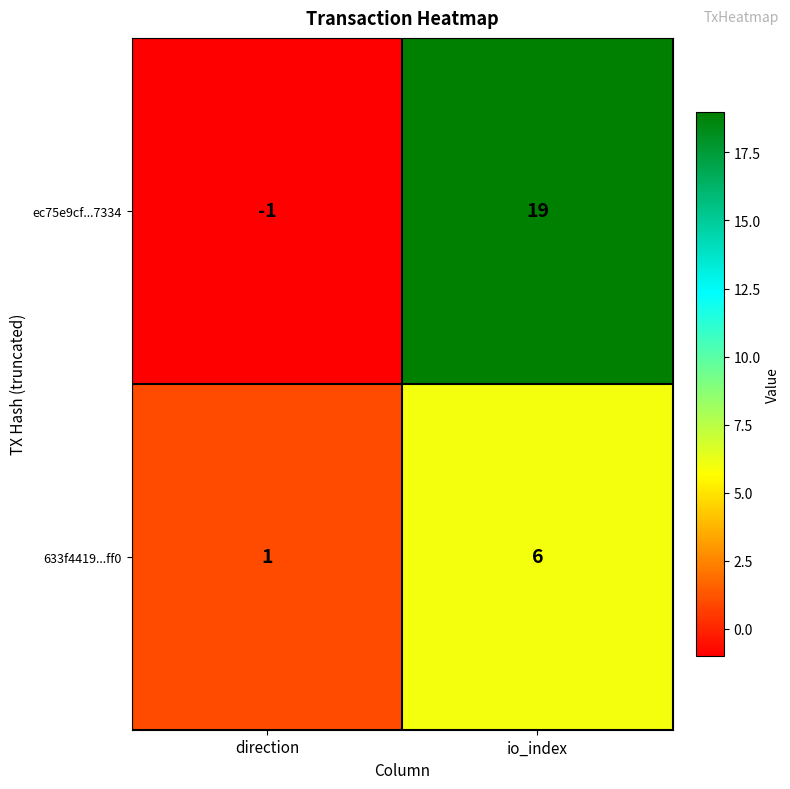

Reading left to right, what are all the values shown in this chart?

ec75e9cf...7334: direction=-1	io_index=19
633f4419...ff0: direction=1	io_index=6